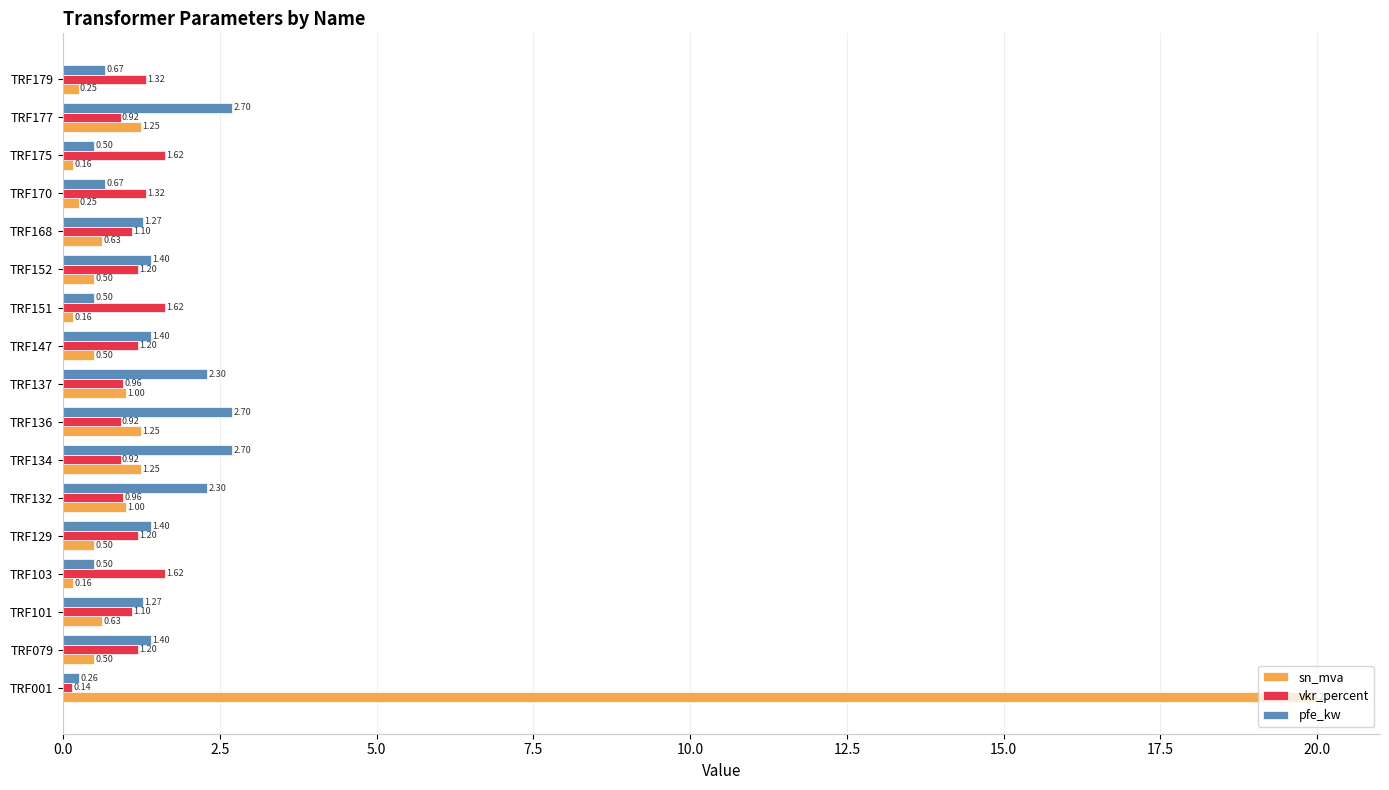

Rank the series by their maximum value, from highest to lowest.

sn_mva, pfe_kw, vkr_percent